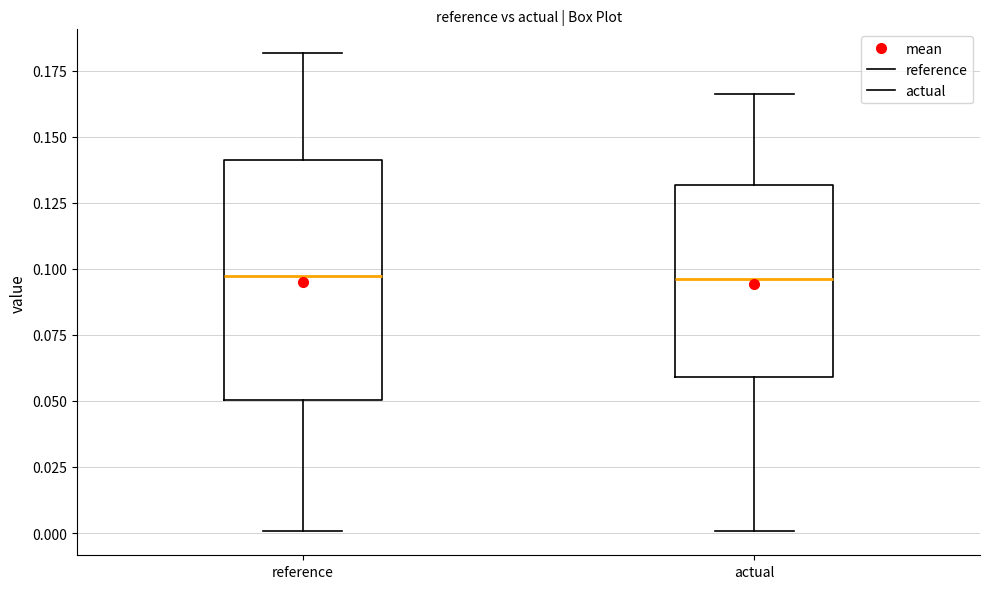

Reading left to right, transcribe this box plot: for each box, give where its median line is, the range the box spans, and where its two whiskers end, as read against the y-axis. The values are not printed on the chart, so give them approximately, as read against the axis.

reference: median 0.095, box 0.050 to 0.140, whiskers 0.000 to 0.180
actual: median 0.095, box 0.060 to 0.130, whiskers 0.000 to 0.165